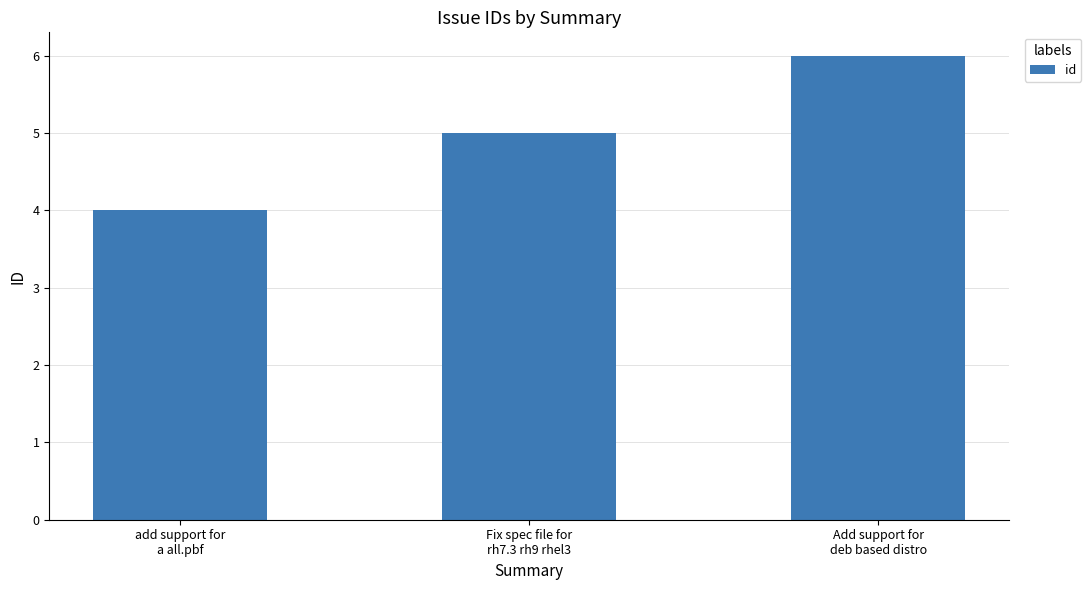

Reading left to right, extract all data points from this chart.

4	5	6